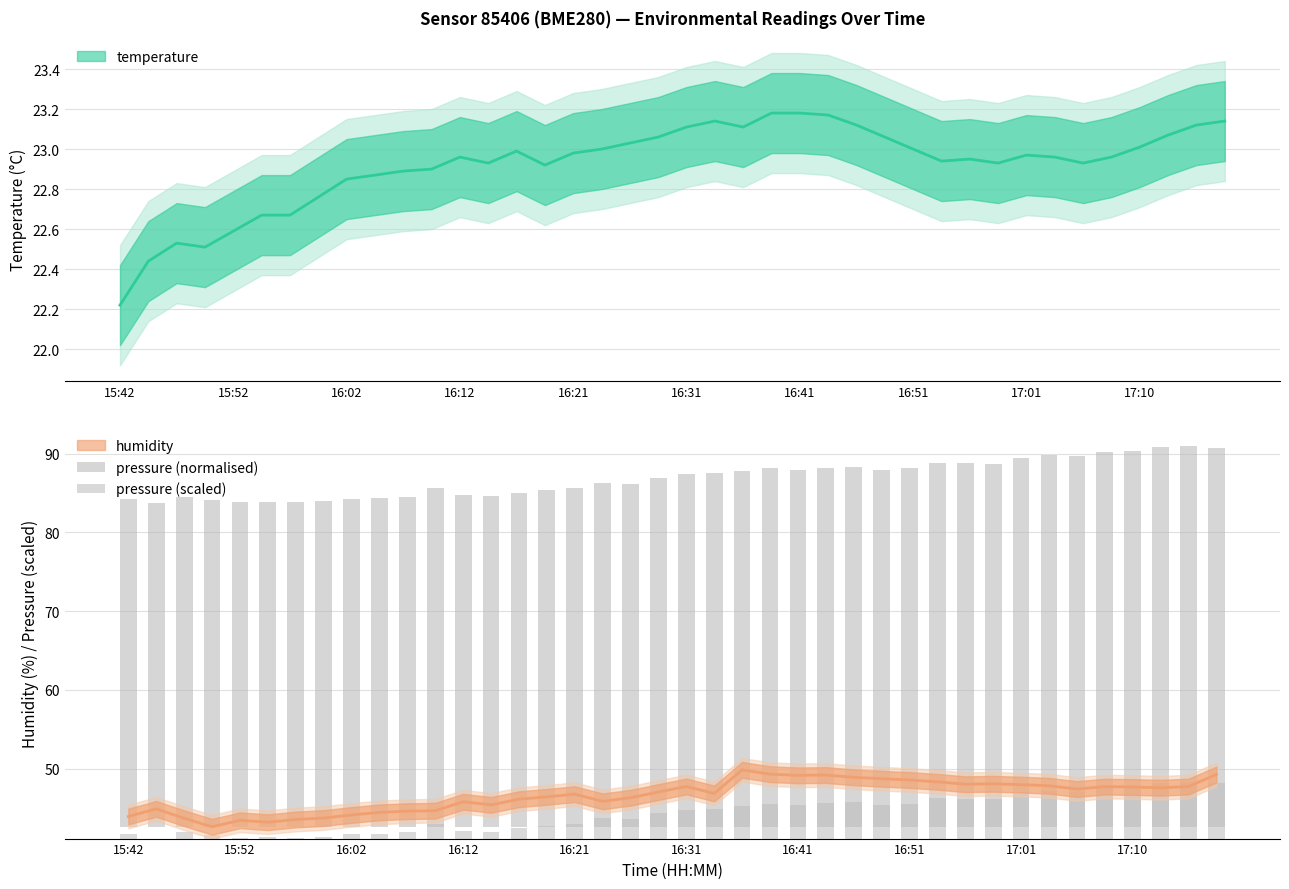

Which series has the largest total across all categories?

pressure (normalised)